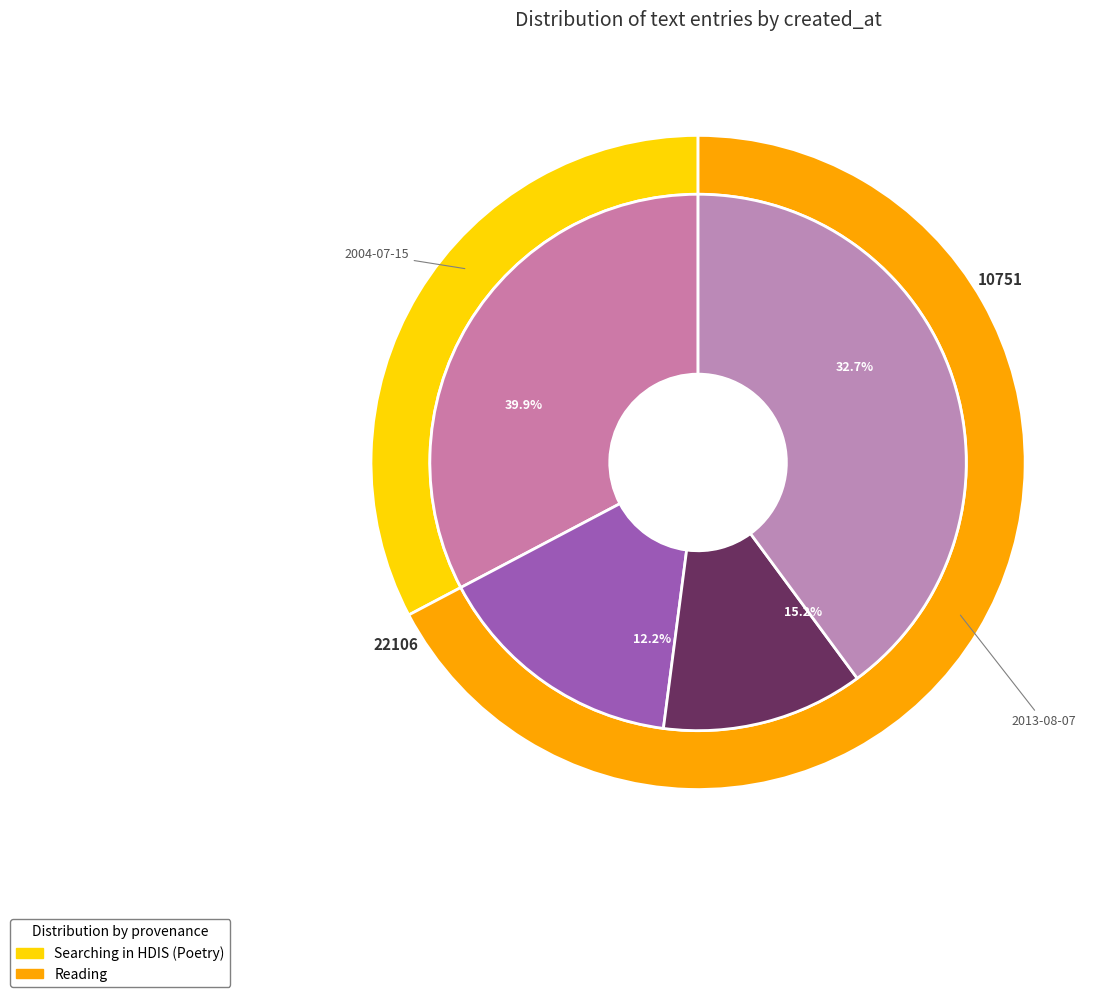

Does 2013-08-07 account for over 50% of the chart?

Yes